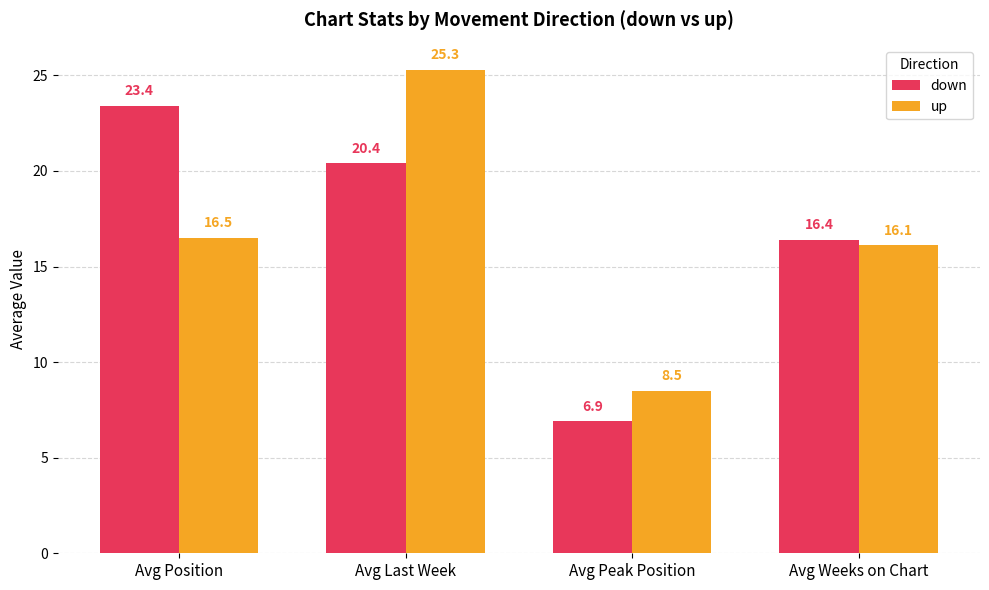

Are the bars horizontal?

No